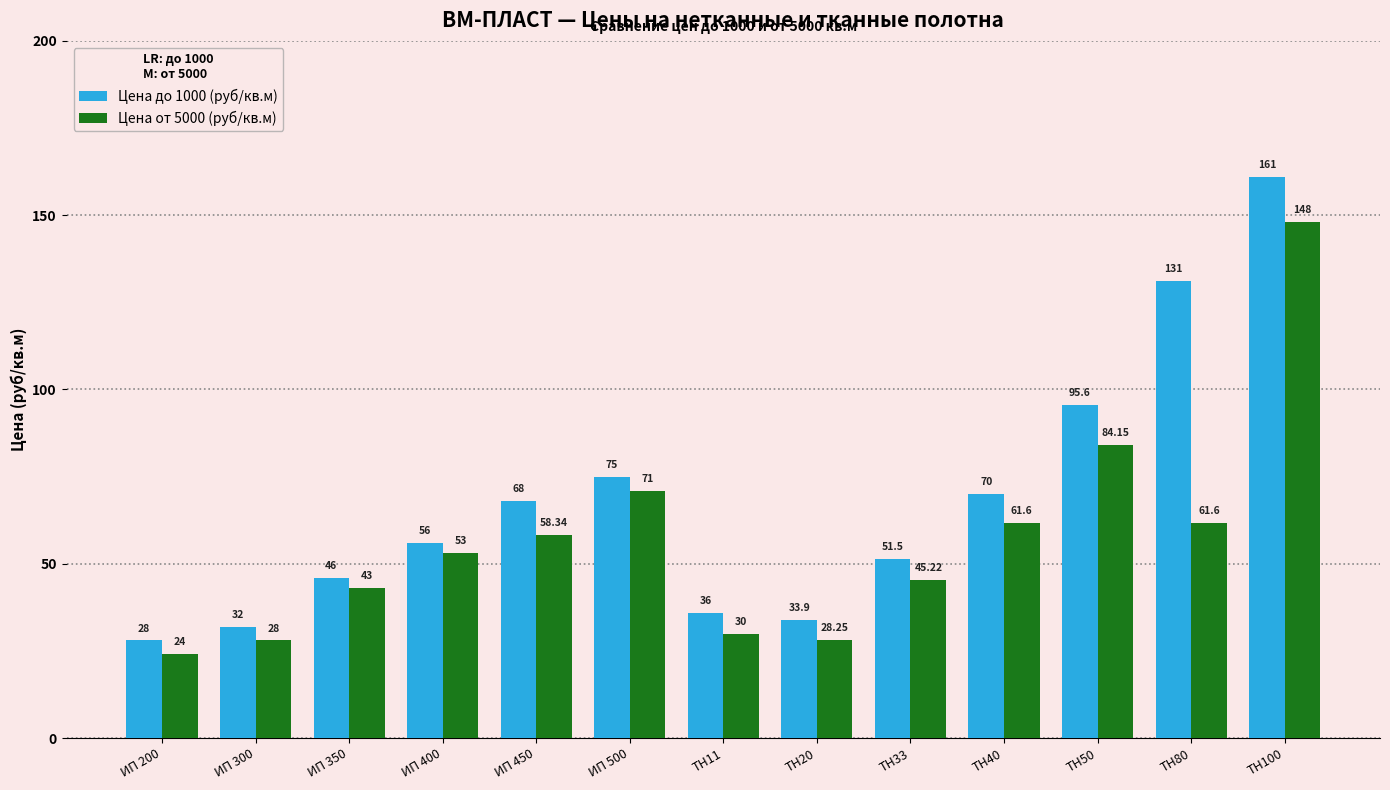

Which label corresponds to the smallest value in the chart?

ИП 200